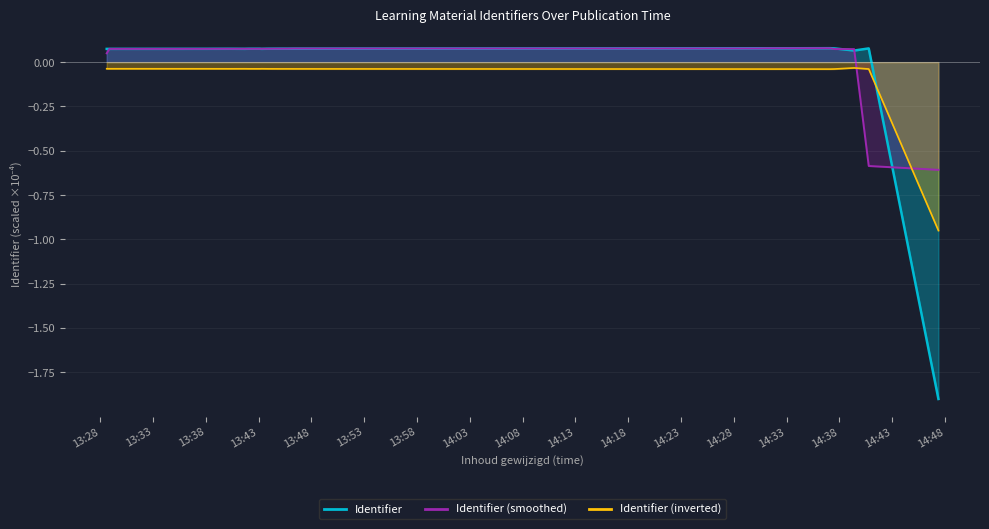

Reading left to right, transcribe all the data shown in this chart.

Identifier: 0.1	0.1	0.1	0.1	0.1	0.1	0.1	0.1	0.1	0.1	0.1	0.1	0.1	0.1	0.1	0.1	0.1	0.1	0.1	0.1	0.1	0.1	0.1	0.1	0.1	-1.9
Identifier (cumulative): -0.0	-0.0	-0.0	-0.0	-0.0	-0.0	-0.0	-0.0	-0.0	-0.0	-0.0	-0.0	-0.0	-0.0	-0.0	-0.0	-0.0	-0.0	-0.0	-0.0	-0.0	-0.0	-0.0	-0.0	-0.0	-1.0